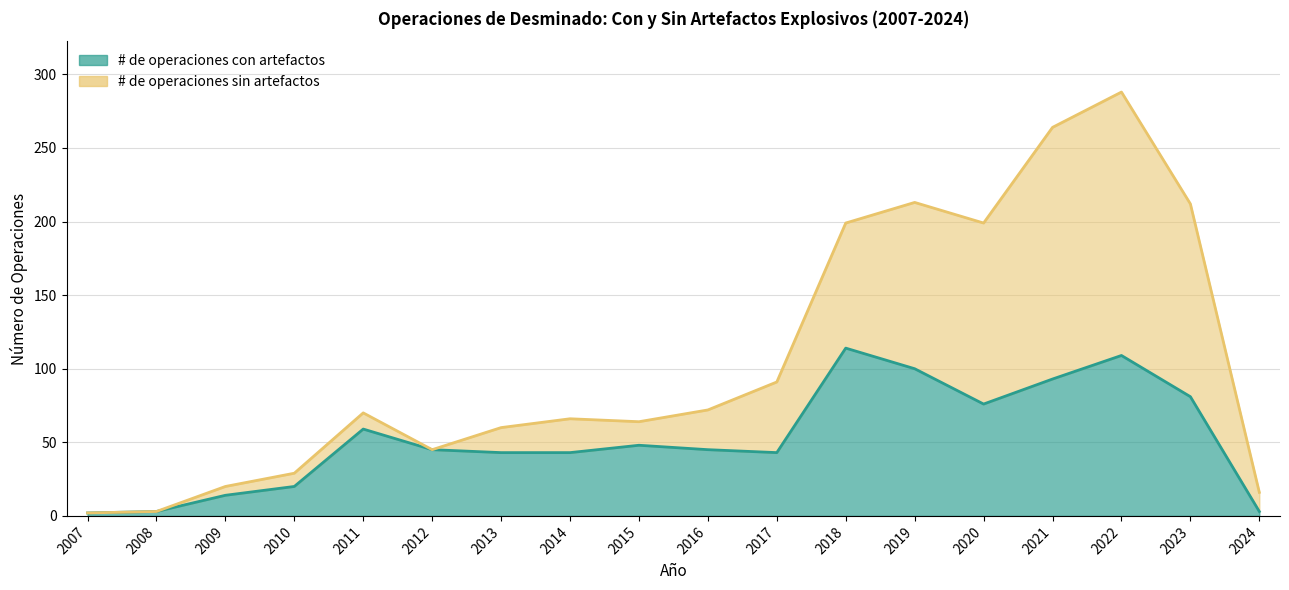

How many data points does each series have?

18